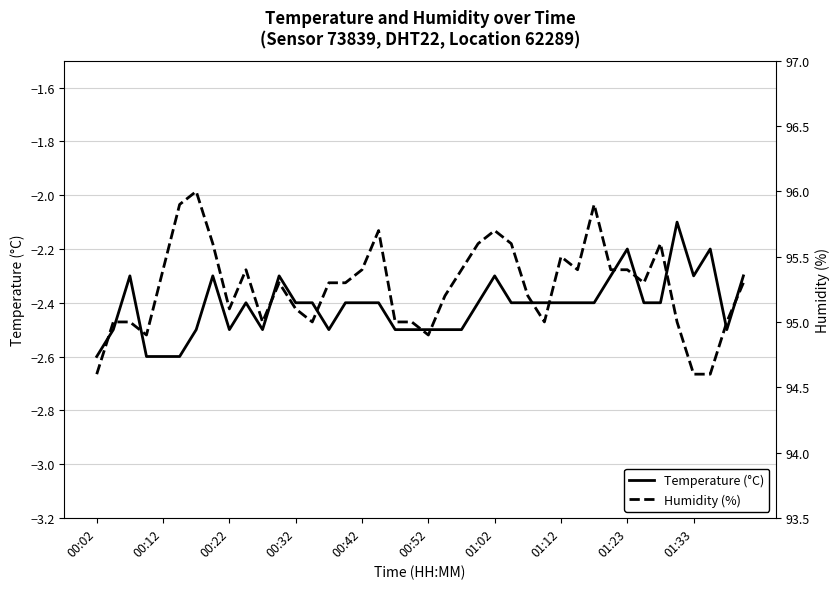

Which series has the widest spread of values?

Humidity (%)